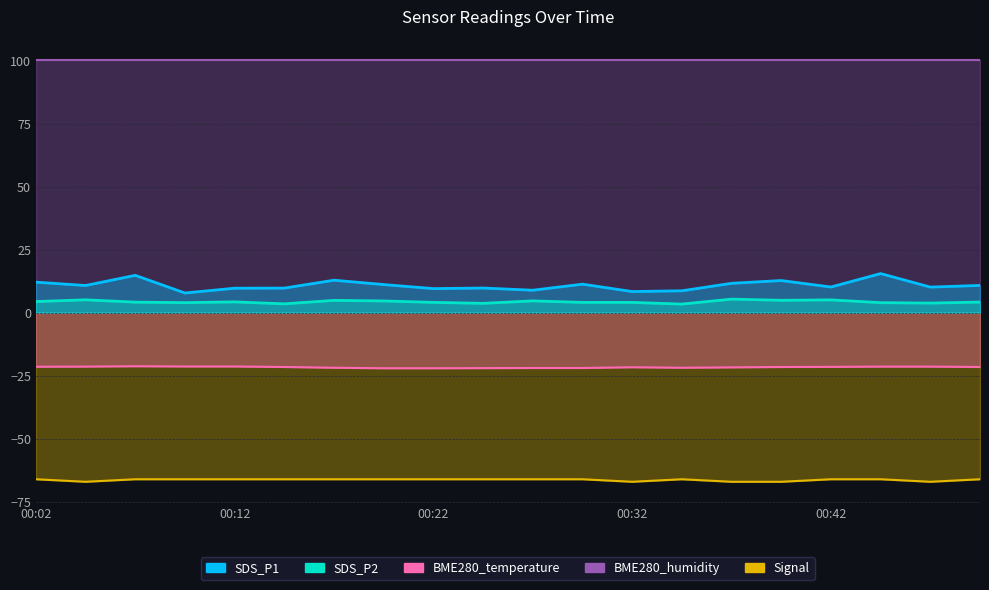

Which label corresponds to the largest value in the chart?

00:44